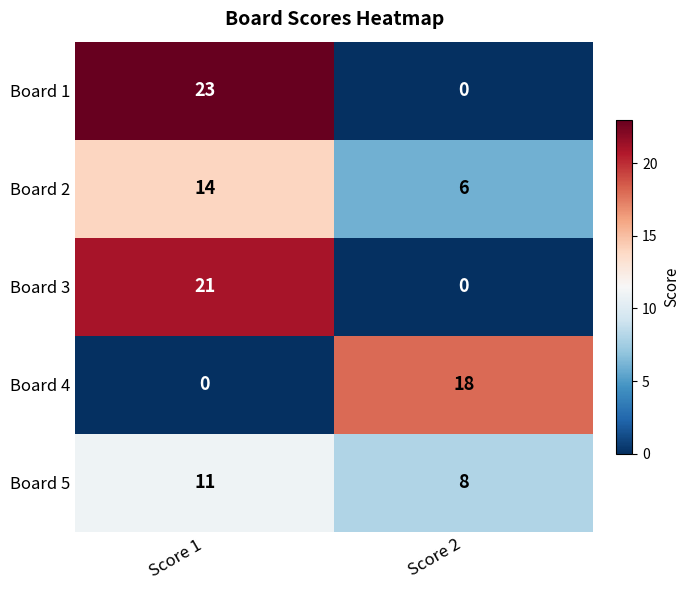

What value does the Board 5 series have at Score 2?

8